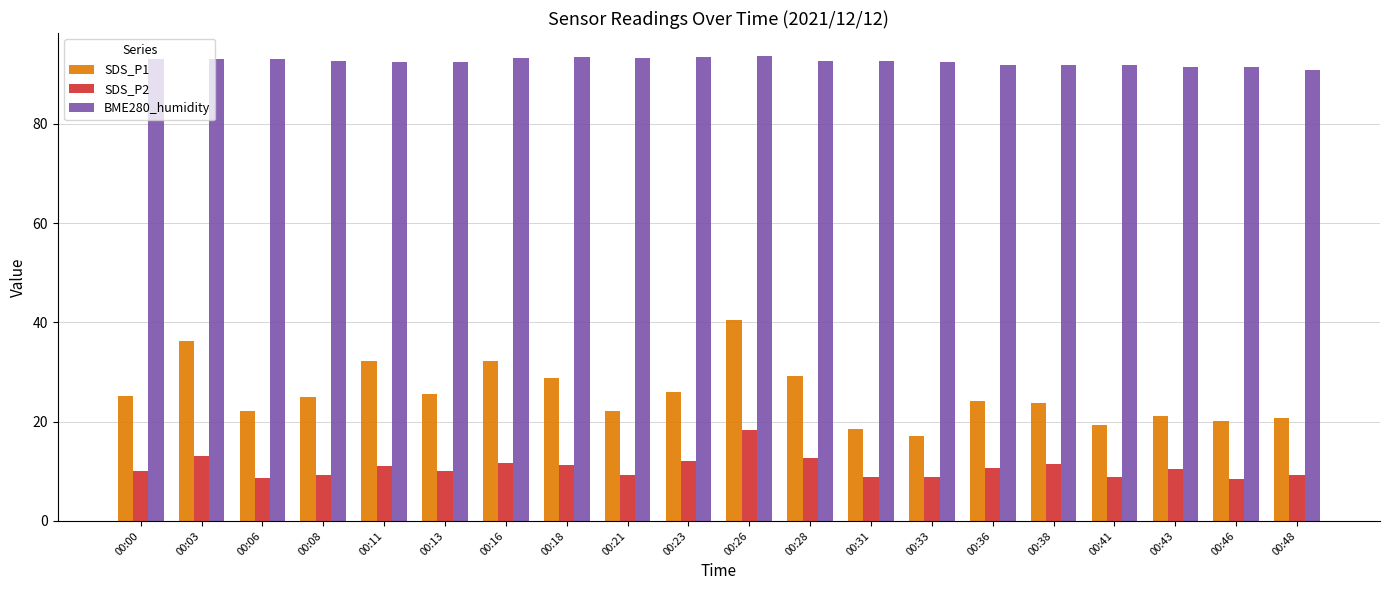

At which category is the sum across all series the highest?

00:26